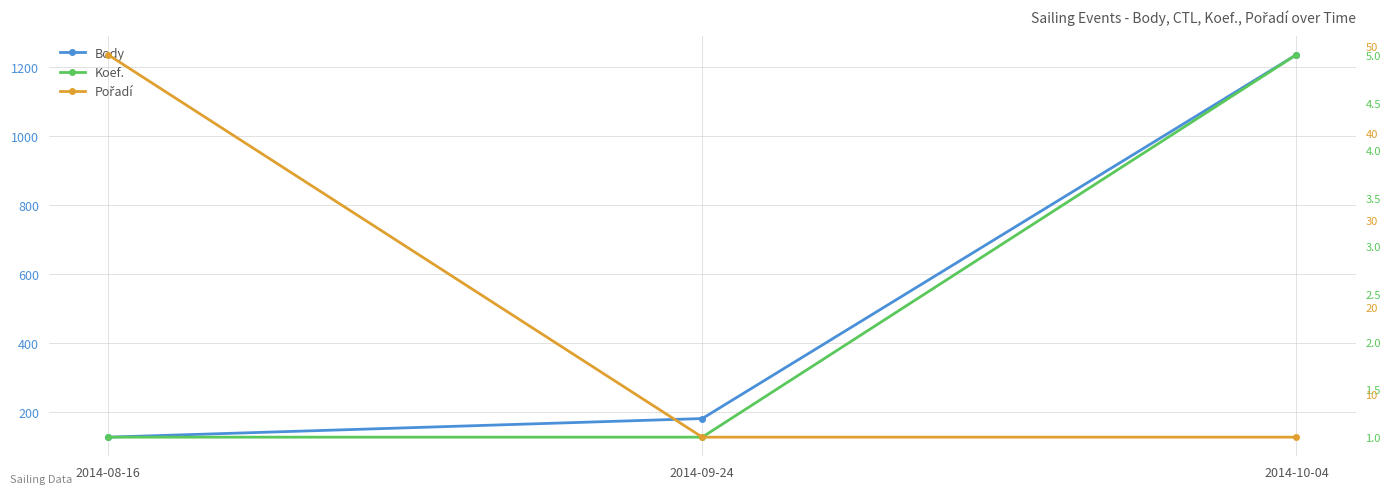

Is it true that Pořadí equals 12 at 2014-08-16?

False